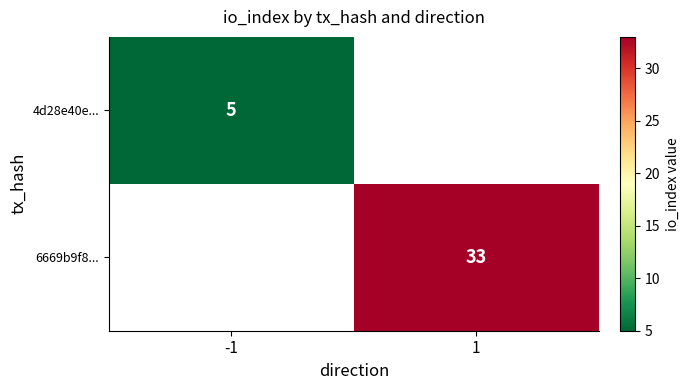

True or false: 6669b9f8... has a value of 33 at 1.

True